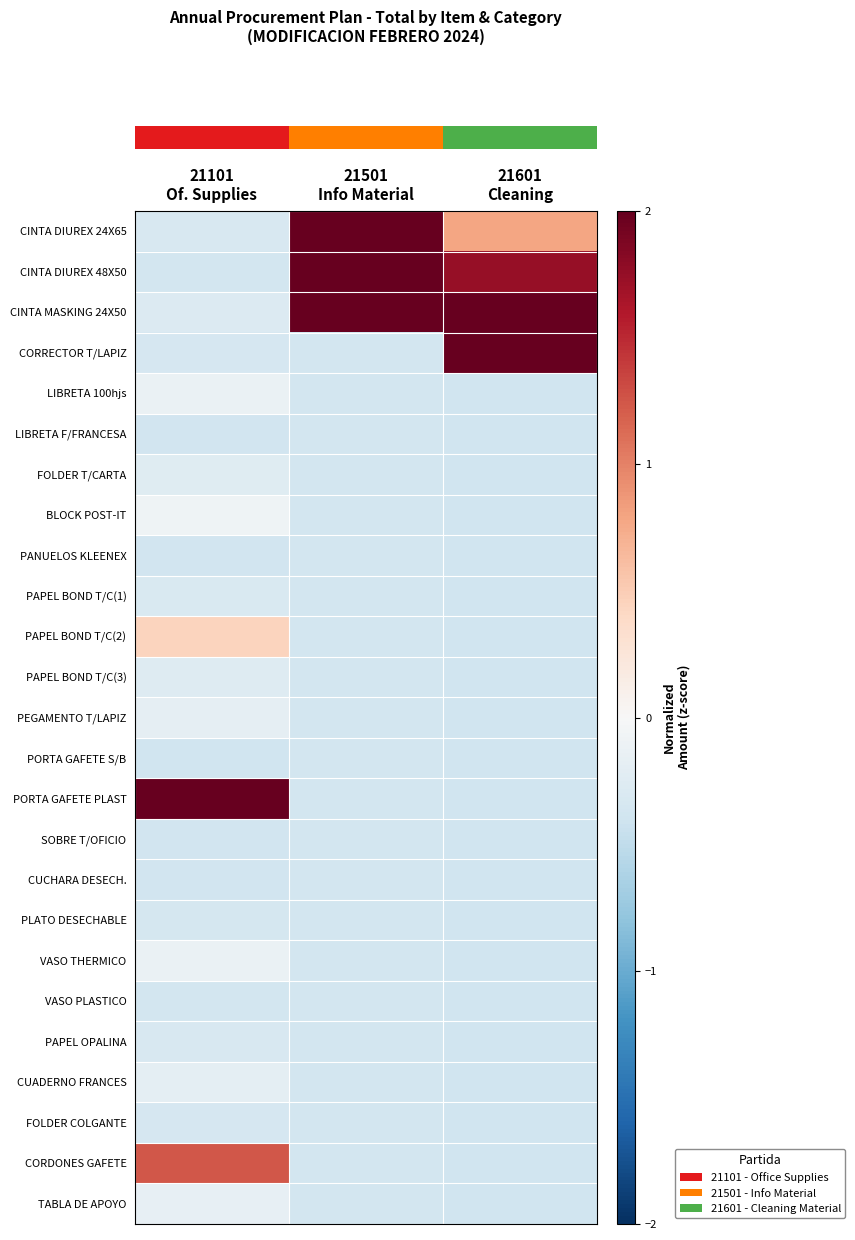

What is the difference between the highest and lowest values at 21601
Cleaning?

3.5